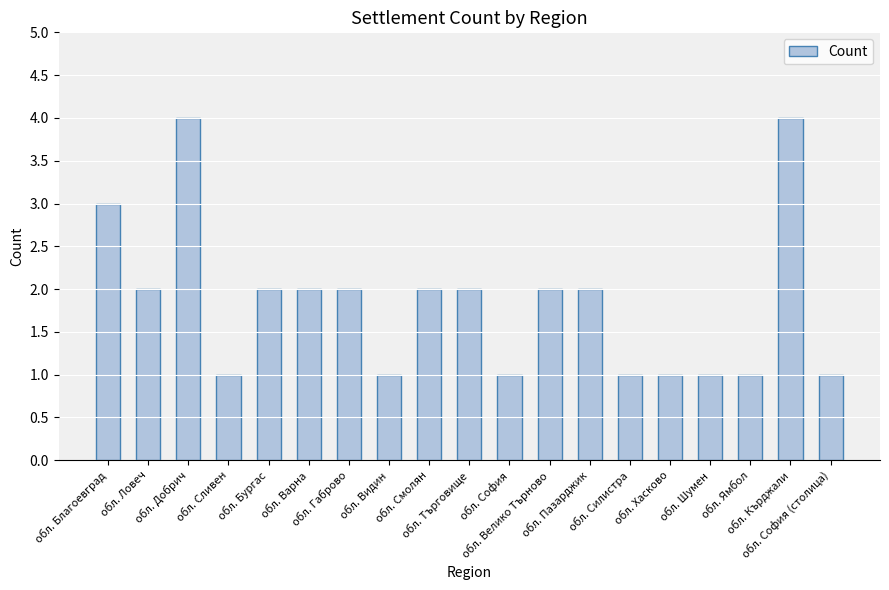

What is the approximate value at обл. Шумен?

1